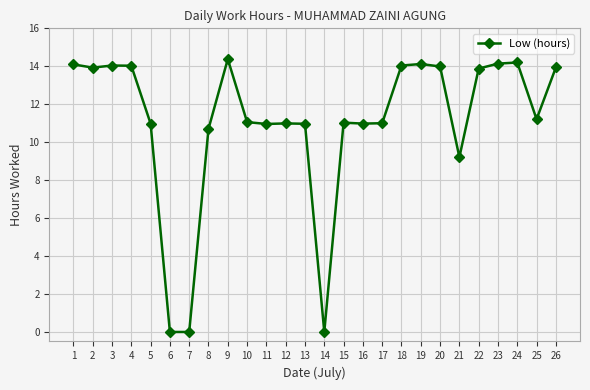

The value at 23 is 3.5. True or false?

False